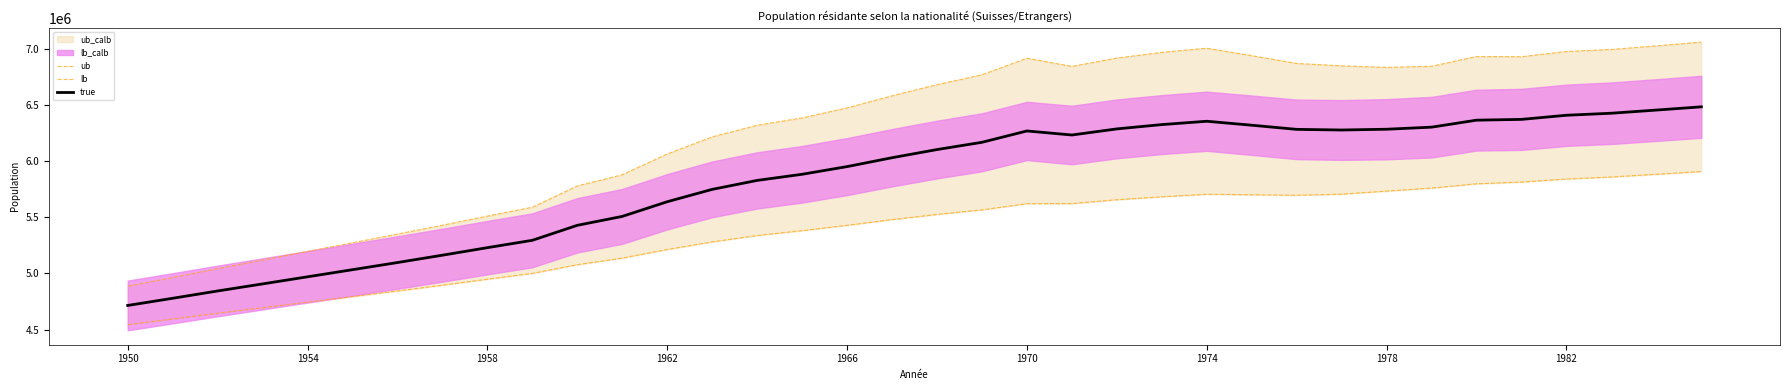

How many data points does each series have?

36